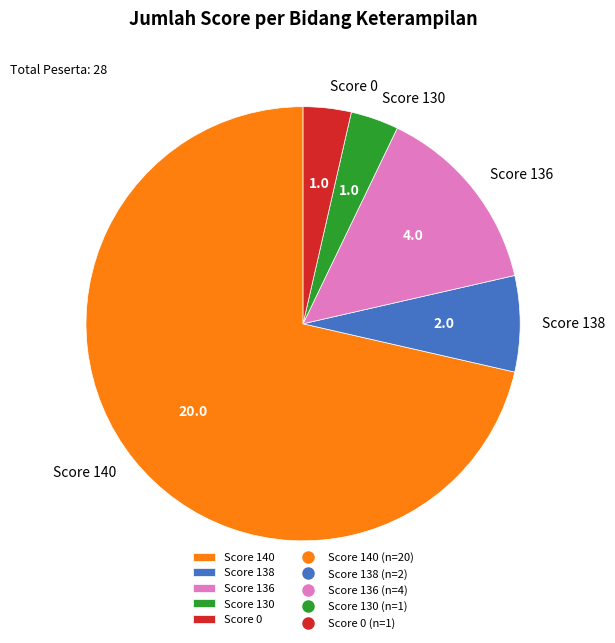

Does Score 130 account for over 50% of the chart?

No